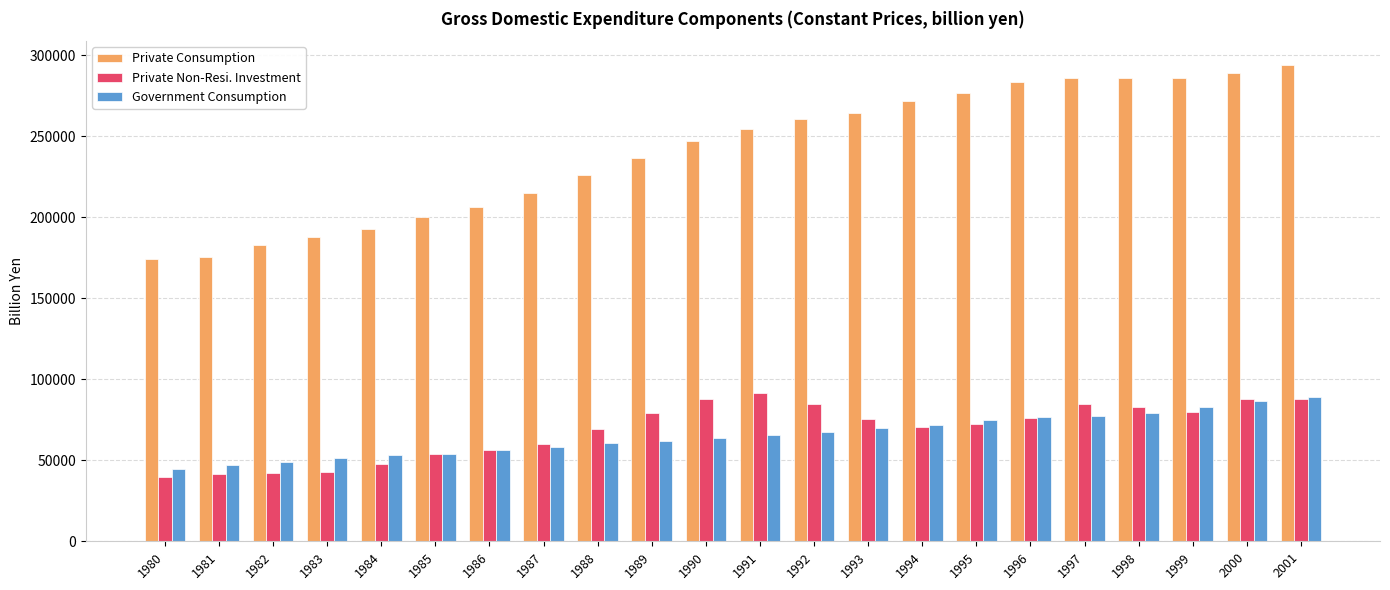

What is the total value across all series at 1993?

409804.0